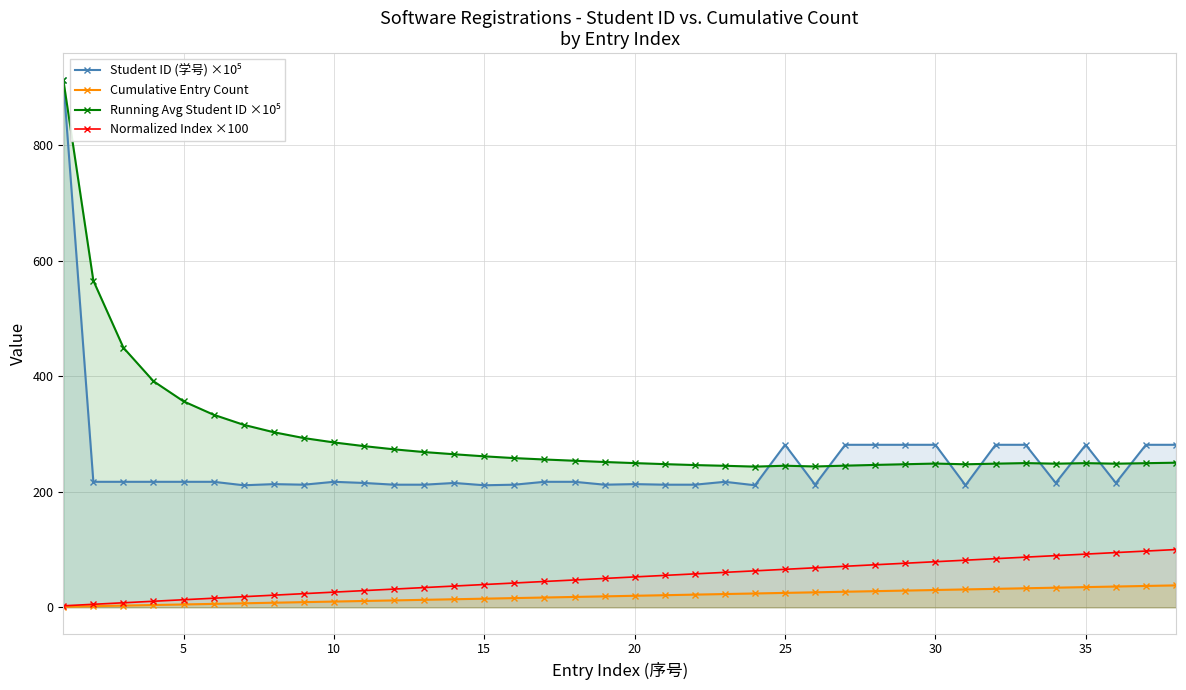

What is the maximum value for Cumulative Entry Count?

38.0